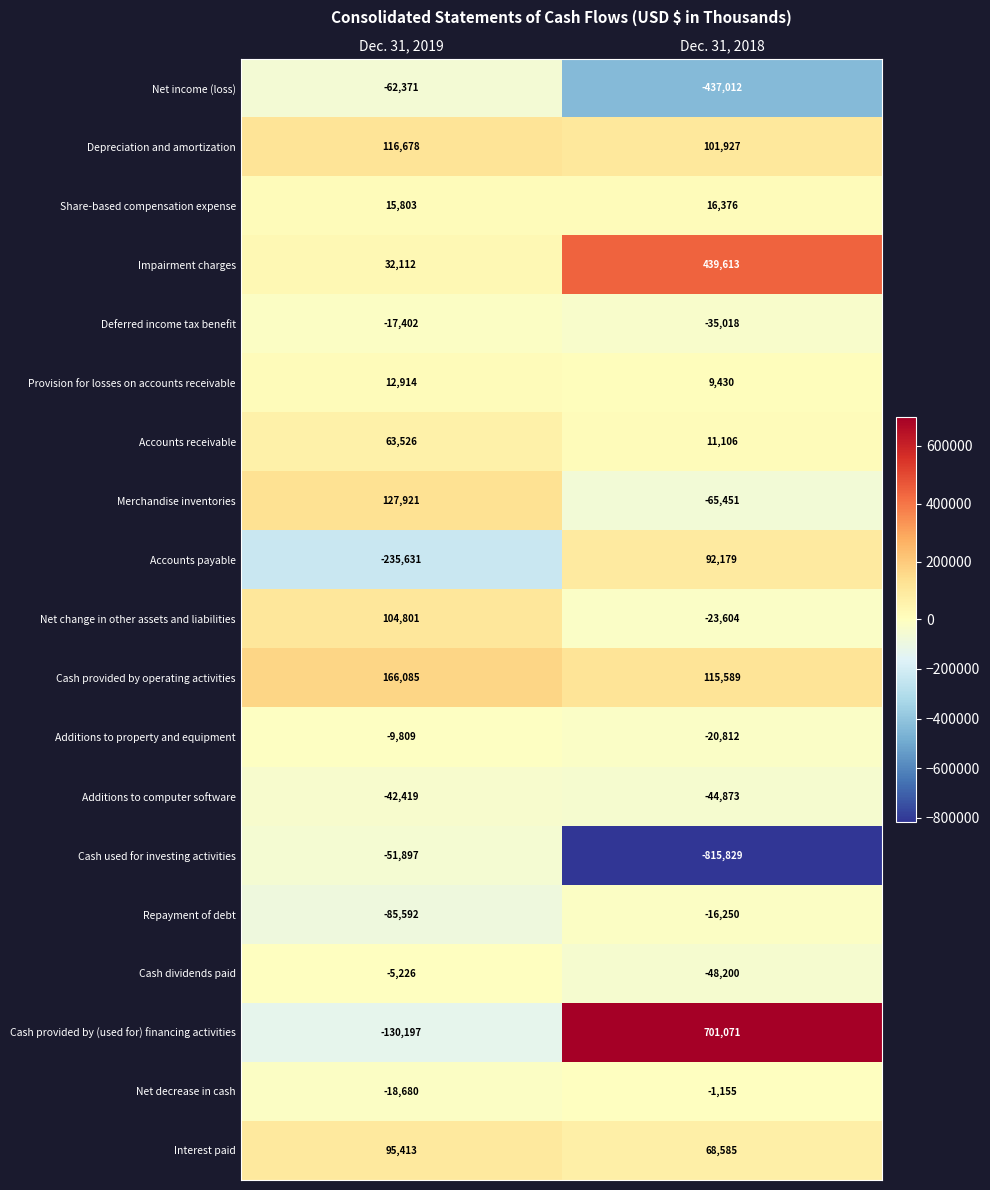

Which series has the largest total across all categories?

Cash provided by (used for) financing activities